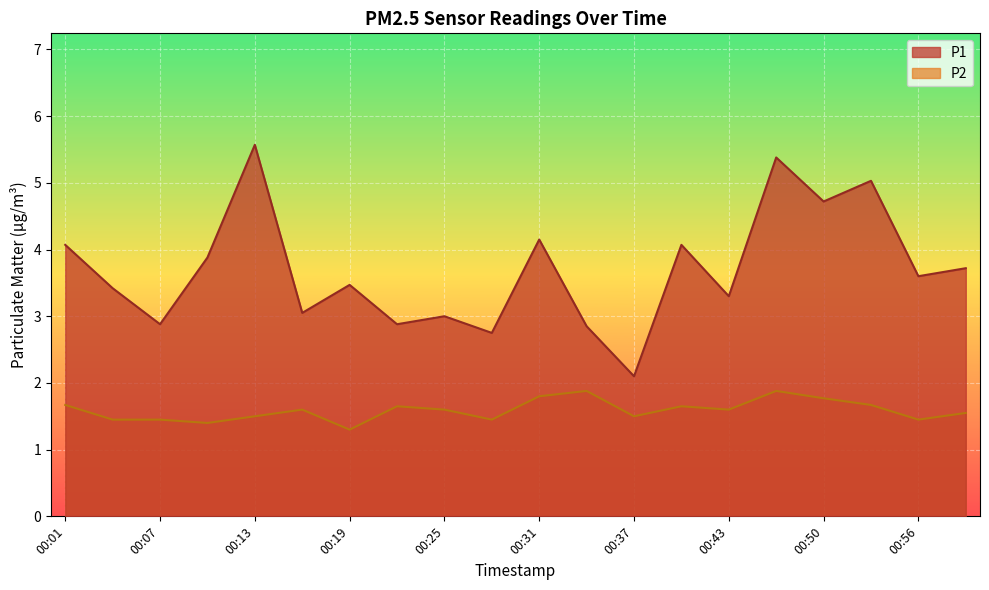

True or false: P2 has a value of 1.4 at 00:10.

True